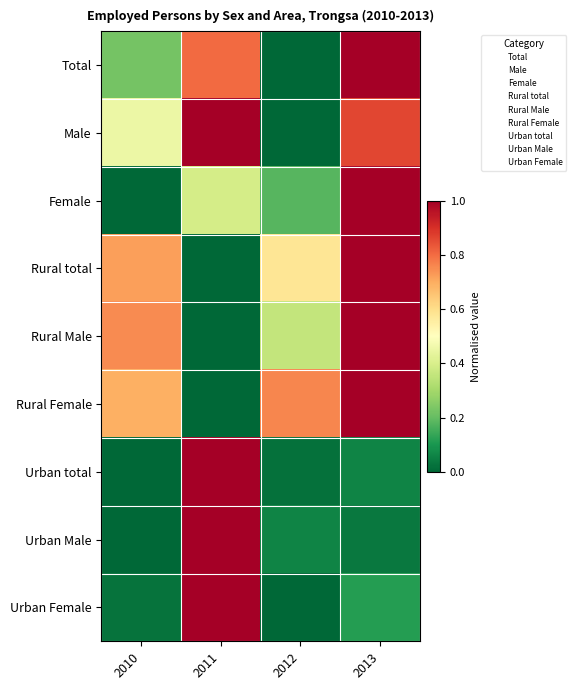

List the series in order of their peak value, highest first.

Rural total, Urban total, Rural Female, Urban Male, Total, Urban Female, Rural Male, Male, Female